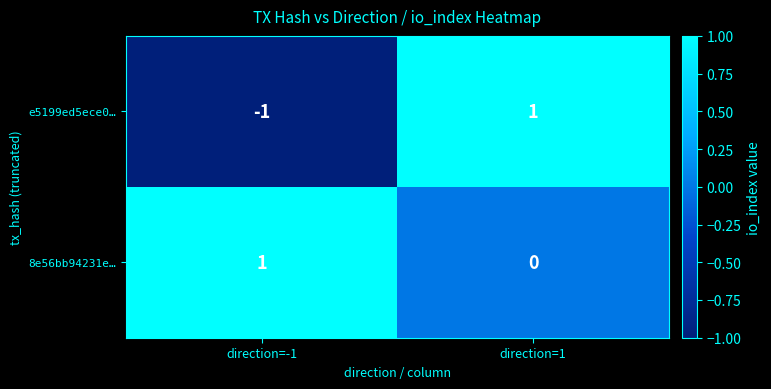

Is it true that 8e56bb94231e… equals 0 at direction=1?

True